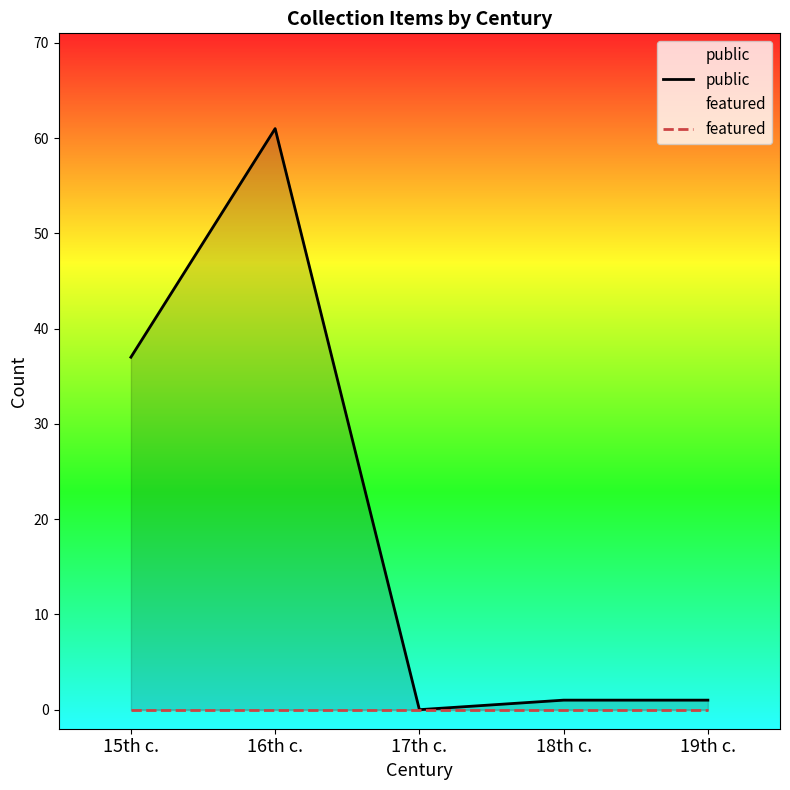

Rank the categories by public value from lowest to highest.

17th c., 18th c., 19th c., 15th c., 16th c.